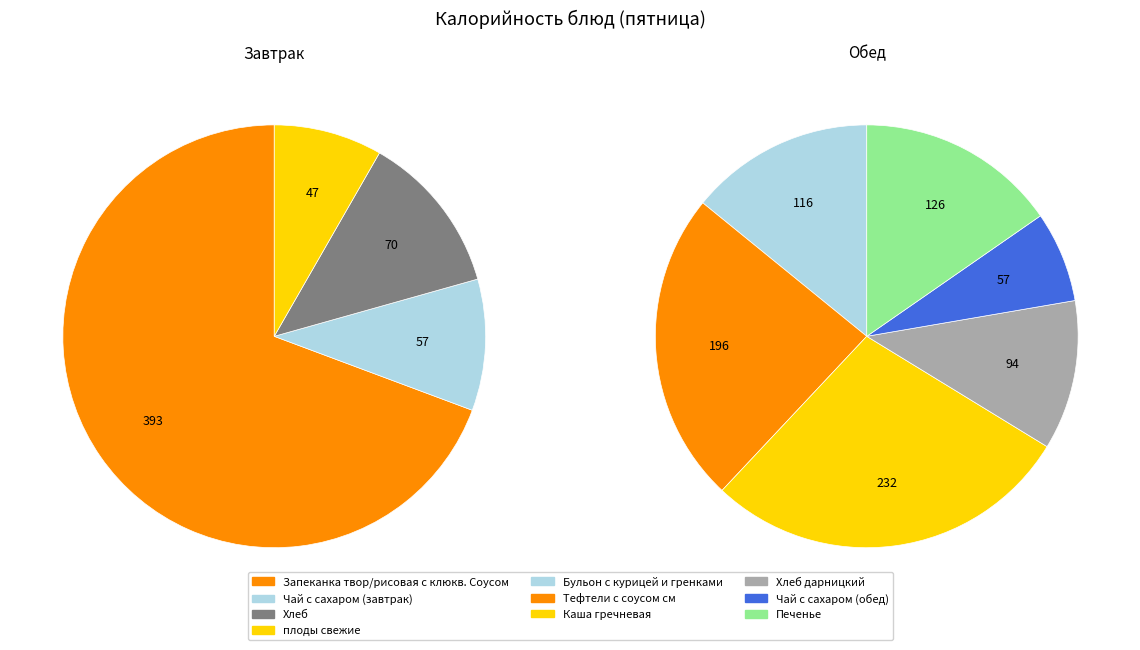

Combined, do Тефтели с соусом см and Запеканка твор/рисовая с клюкв. Соусом account for over 50%?

No